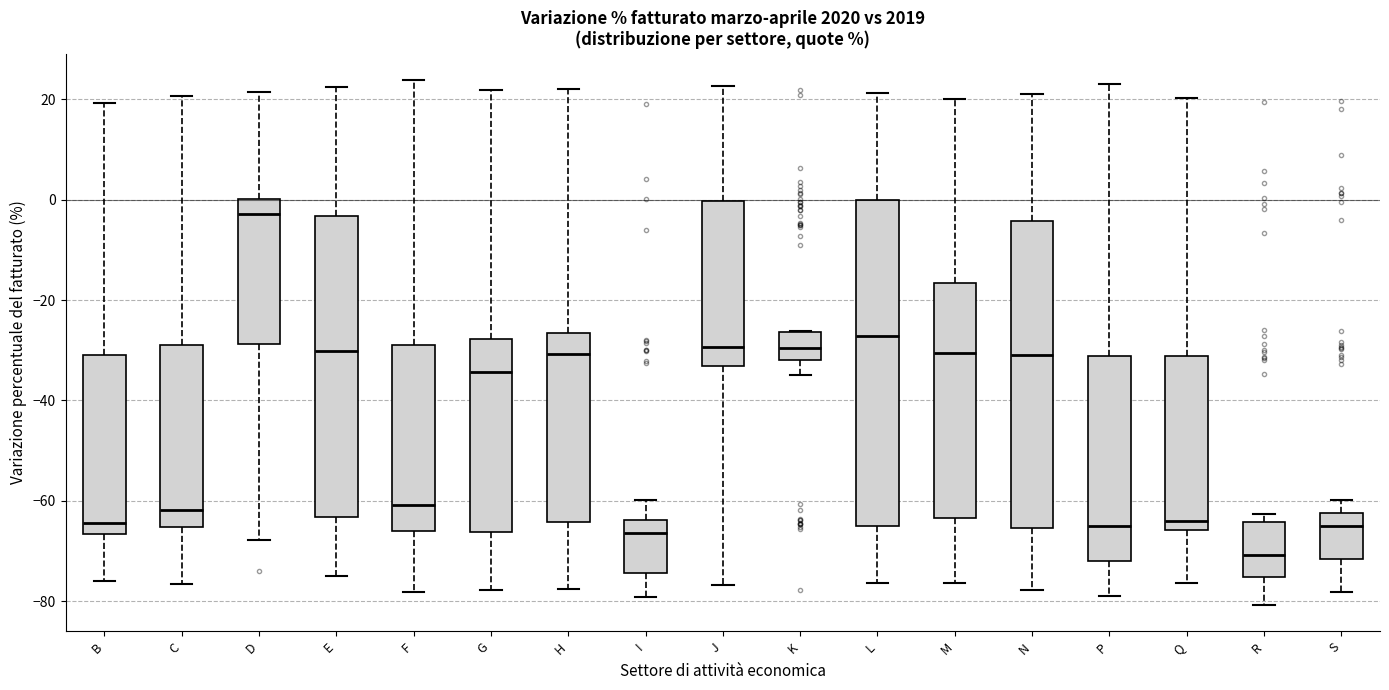

Reading left to right, transcribe this box plot: for each box, give where its median line is, the range the box spans, and where its two whiskers end, as read against the y-axis. The values are not printed on the chart, so give them approximately, as read against the axis.

B: median -64, box -66 to -32, whiskers -76 to 20
C: median -62, box -66 to -28, whiskers -76 to 20
D: median -2, box -28 to 0, whiskers -68 to 22
E: median -30, box -64 to -4, whiskers -76 to 22
F: median -60, box -66 to -28, whiskers -78 to 24
G: median -34, box -66 to -28, whiskers -78 to 22
H: median -30, box -64 to -26, whiskers -78 to 22
I: median -66, box -74 to -64, whiskers -80 to -60
J: median -30, box -34 to 0, whiskers -76 to 22
K: median -30, box -32 to -26, whiskers -34 to -26
L: median -28, box -64 to 0, whiskers -76 to 22
M: median -30, box -64 to -16, whiskers -76 to 20
N: median -32, box -66 to -4, whiskers -78 to 22
P: median -66, box -72 to -32, whiskers -78 to 24
Q: median -64, box -66 to -32, whiskers -76 to 20
R: median -70, box -76 to -64, whiskers -80 to -62
S: median -66, box -72 to -62, whiskers -78 to -60